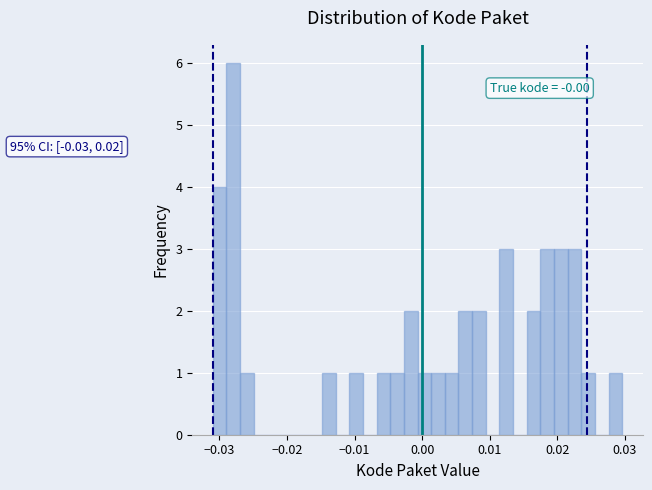

Around what value on the x-axis is the tallest bar? Give the approximate position of its centre, as read against the axis.

-0.028